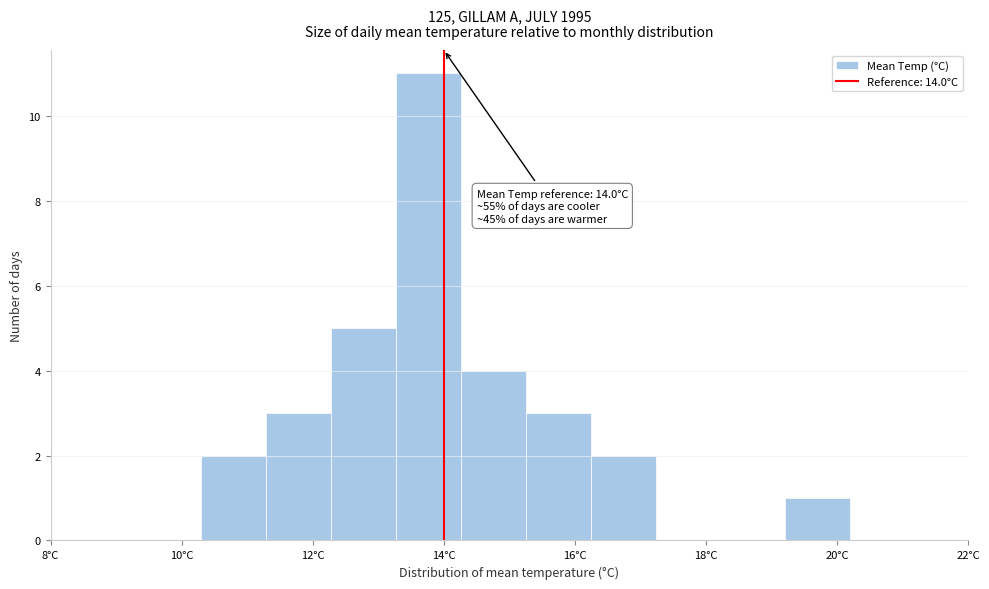

Over which range of the x-axis is the bar tallest?

13.2 to 14.2